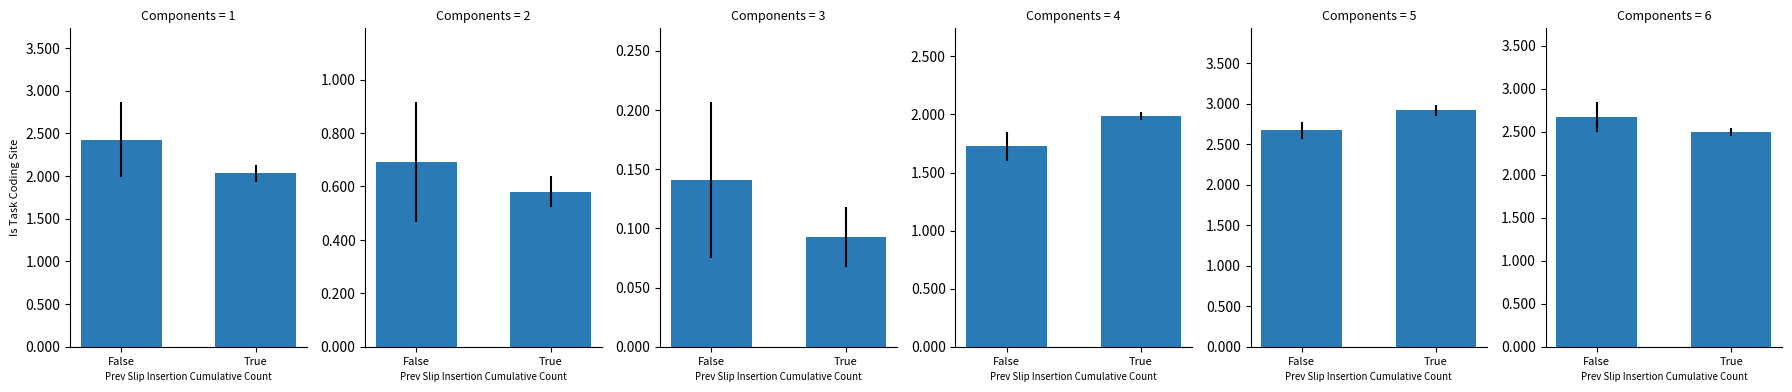

What is the difference between the May values at False and True?

0.2